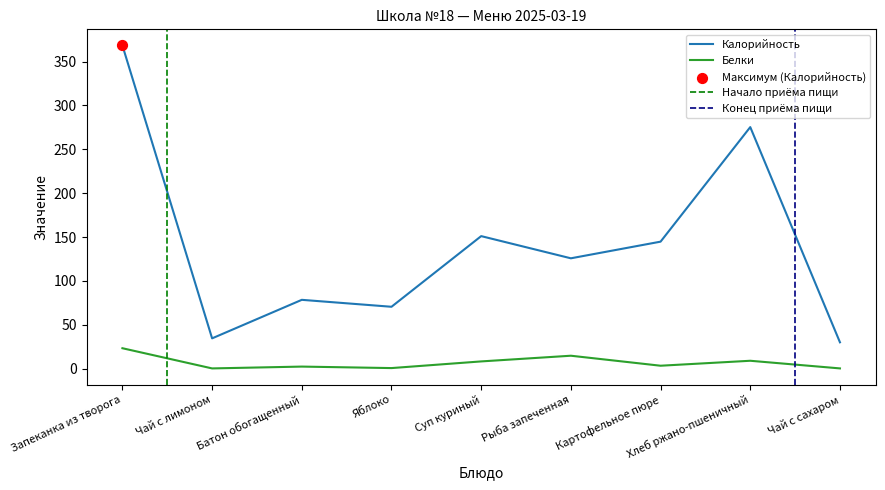

Which series reaches the minimum Y coordinate?

Белки